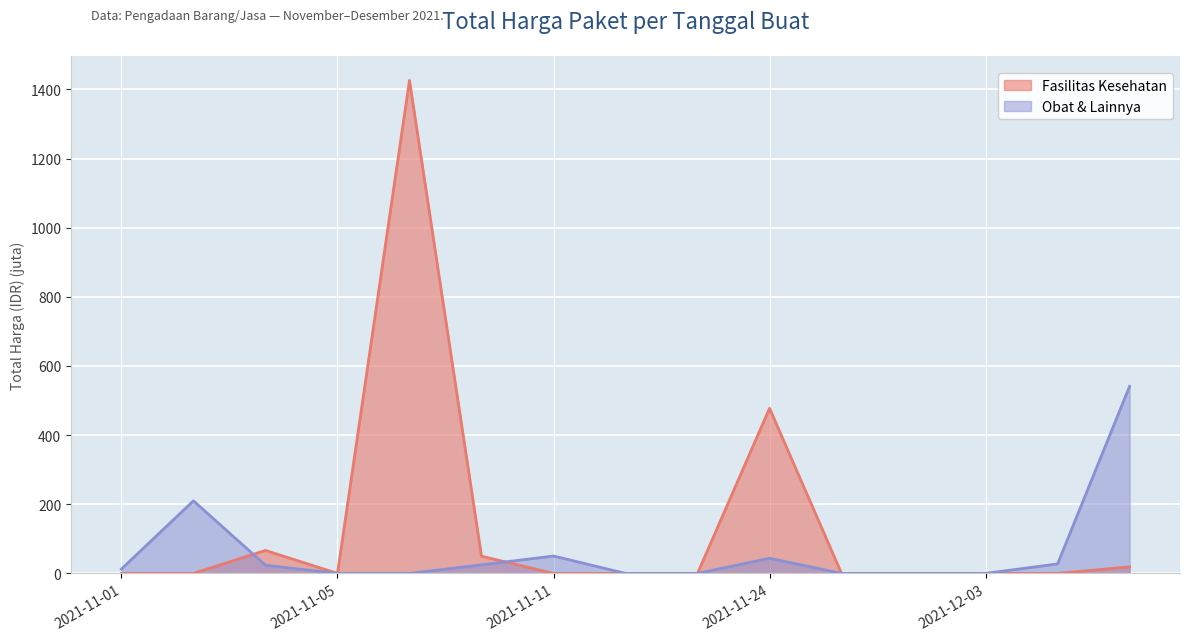

Which series has the largest range (max minus min)?

Fasilitas Kesehatan